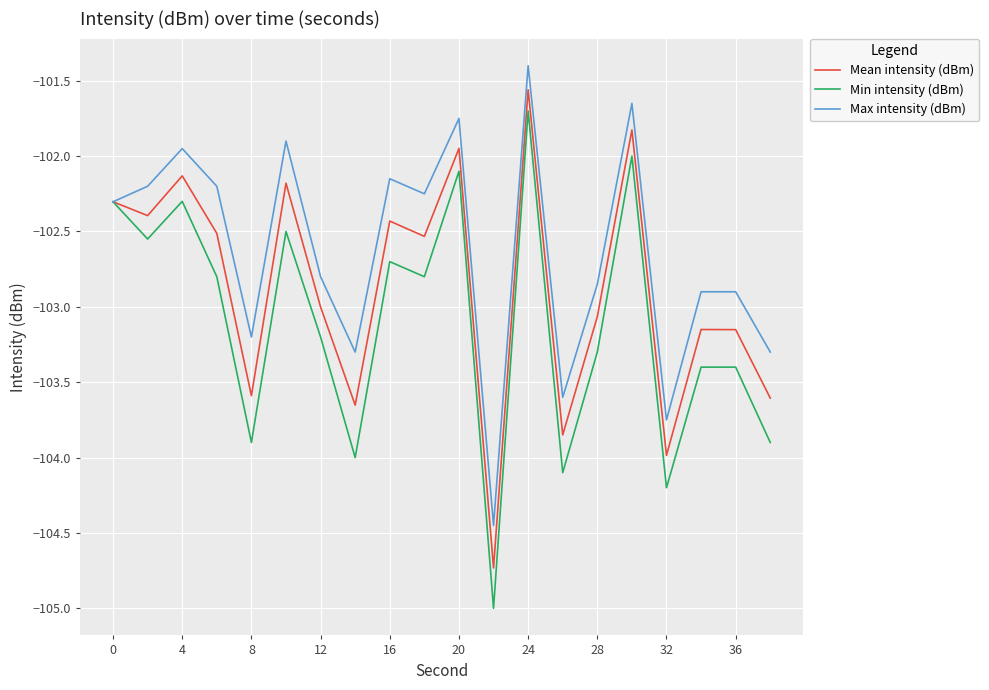

List the series in order of their overall mean, lowest first.

Min intensity (dBm), Mean intensity (dBm), Max intensity (dBm)